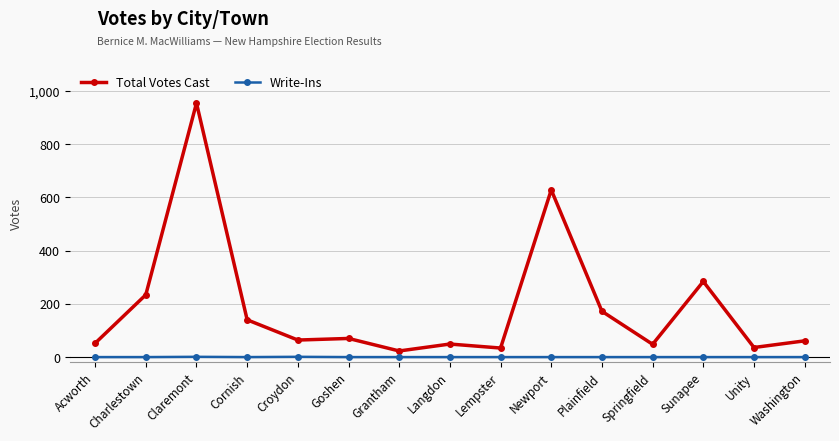

Where does the Total Votes Cast series first go above 64?

Charlestown